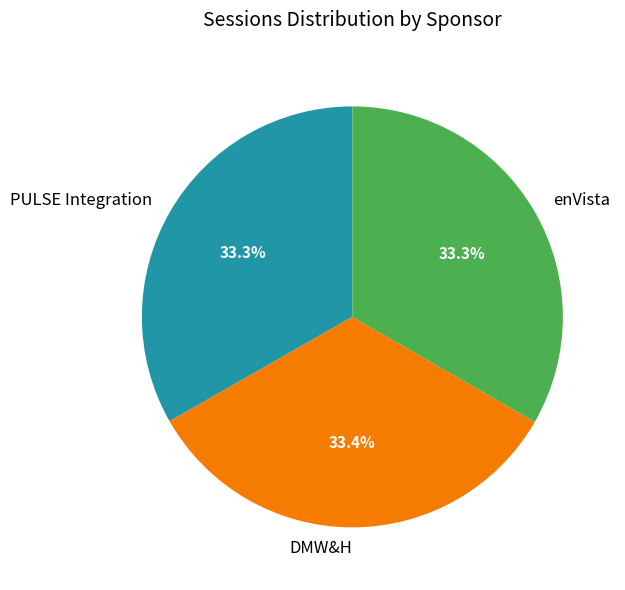

To the nearest percent, what percentage of the pie is DMW&H?

33%